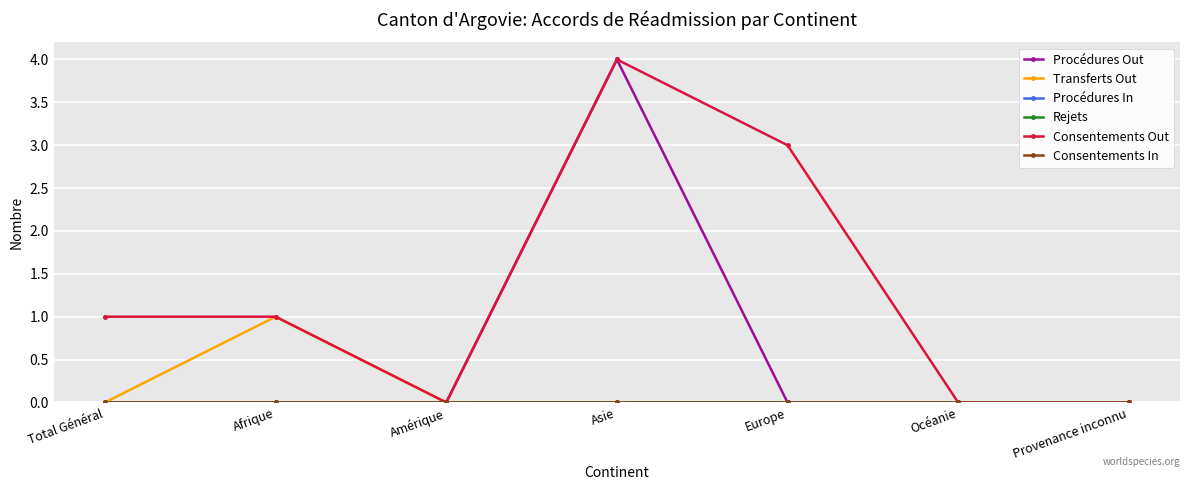

True or false: Transferts Out and Rejets intersect in this chart.

False